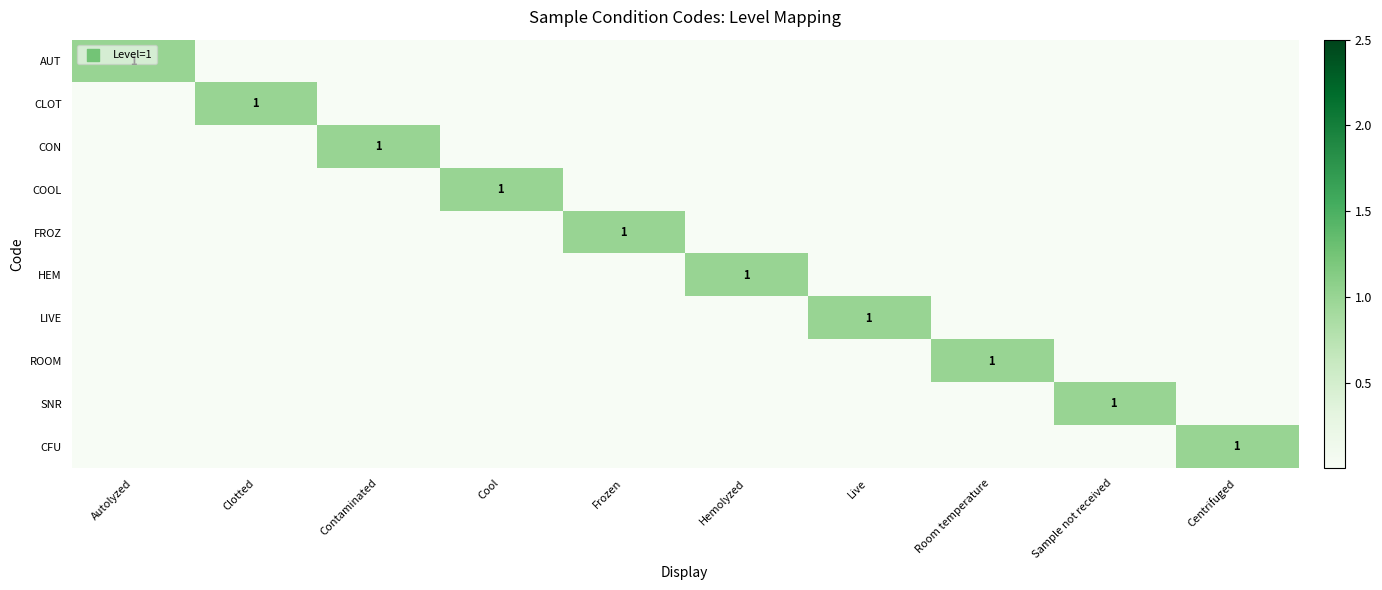

The SNR series shows 0 at Sample not received. True or false?

False